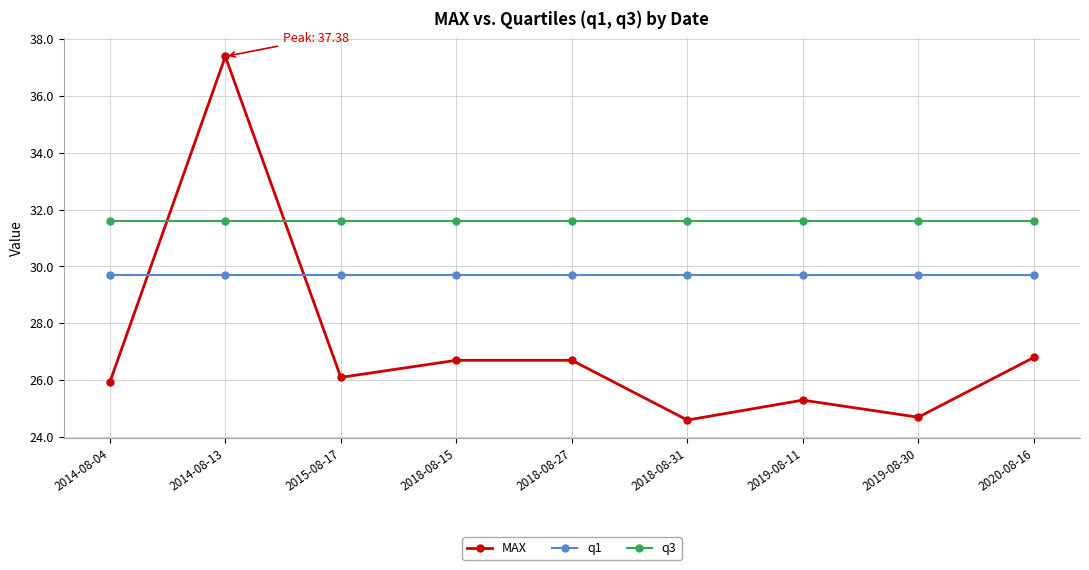

What is the label of the 4th point from the right?

2018-08-31